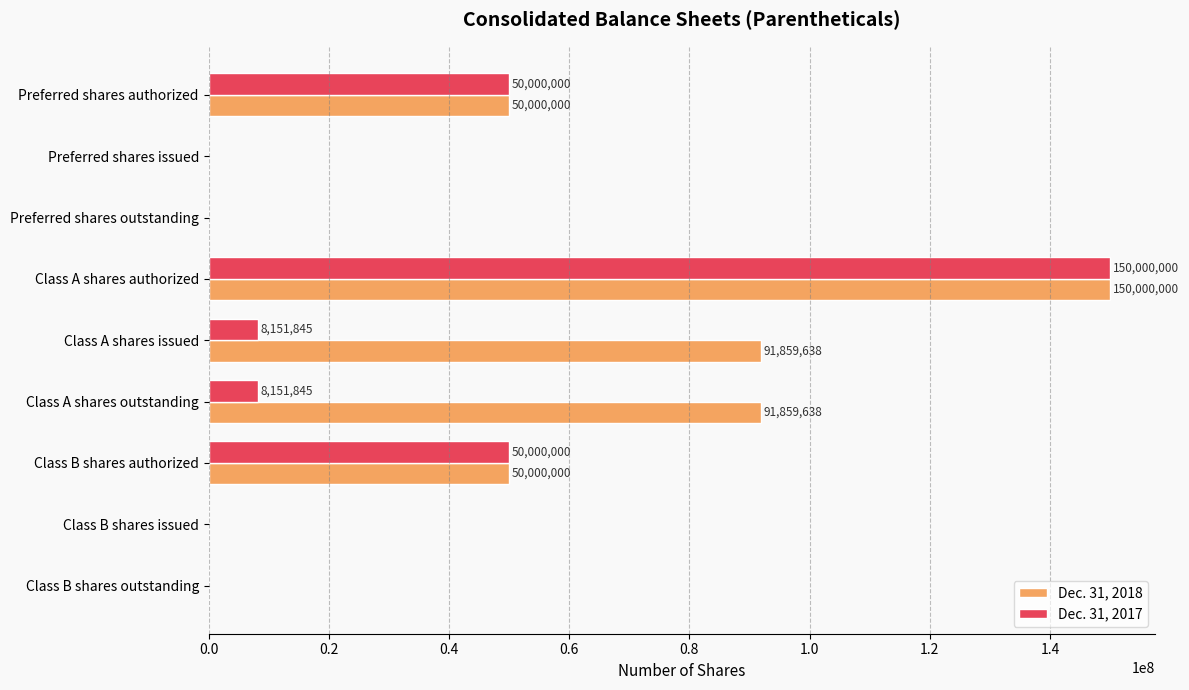

What is the sum of the Dec. 31, 2018 values at Class A shares authorized and Class A shares issued?

241859638